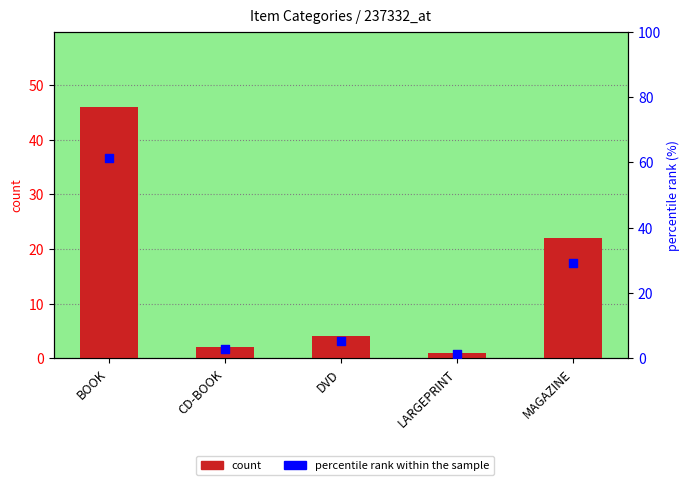

At how many categories does at least one series exceed 29?

2